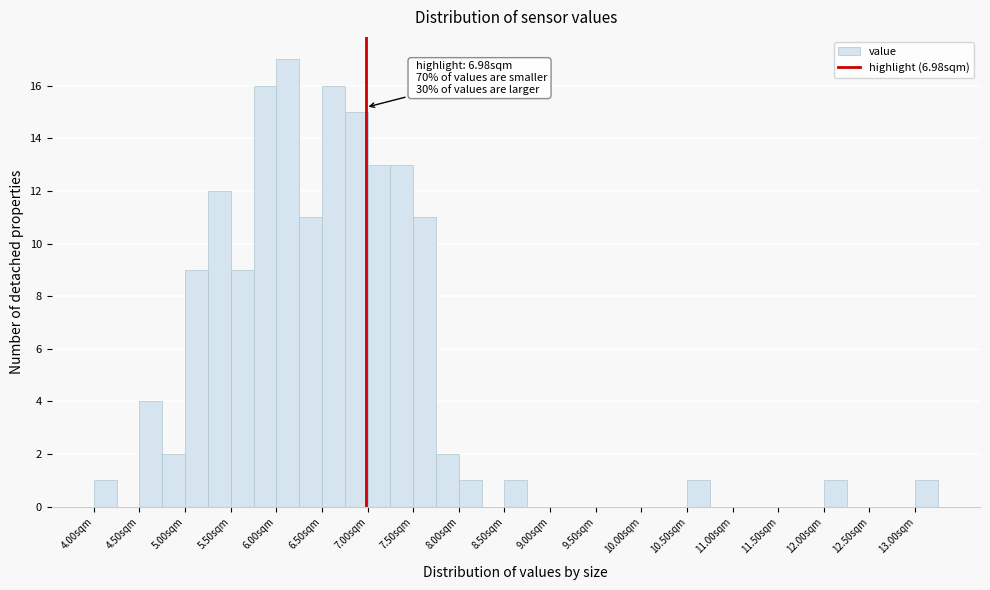

Which range on the x-axis has the tallest bar?

6.00 to 6.25